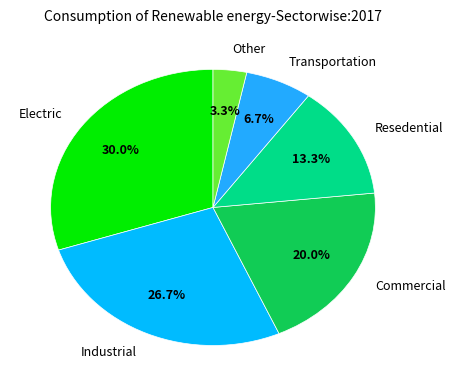

Rank the categories by value from highest to lowest.

Electric, Industrial, Commercial, Resedential, Transportation, Other